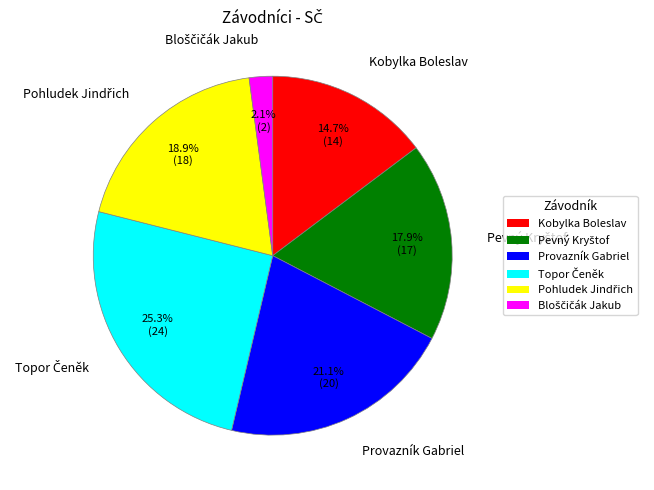

Is Provazník Gabriel the majority of the pie?

No